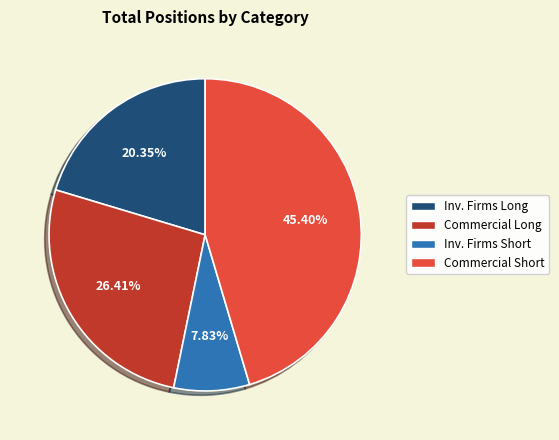

Do Commercial Short and Commercial Long together represent more than half of the pie?

Yes